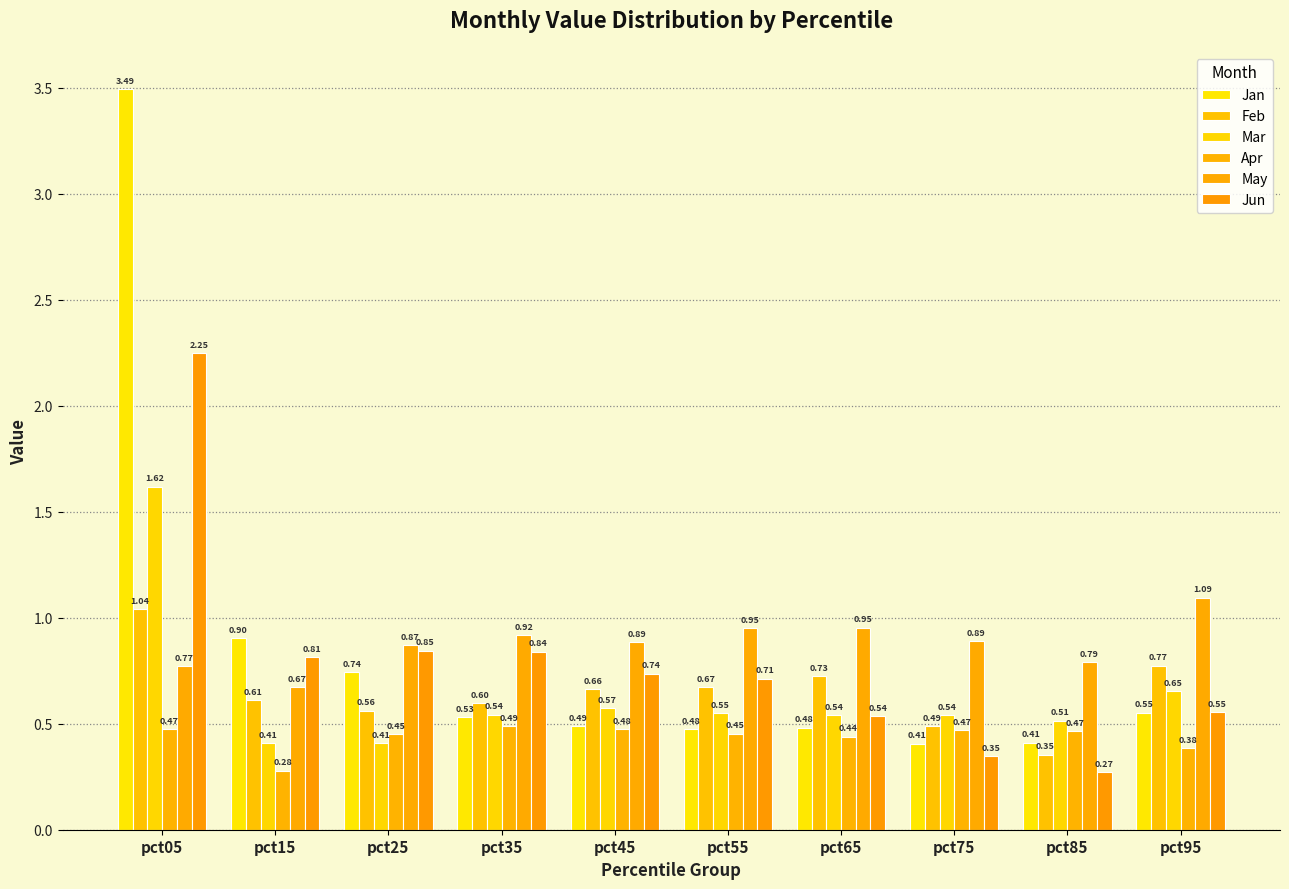

What is the difference between the May values at pct15 and pct95?

0.4